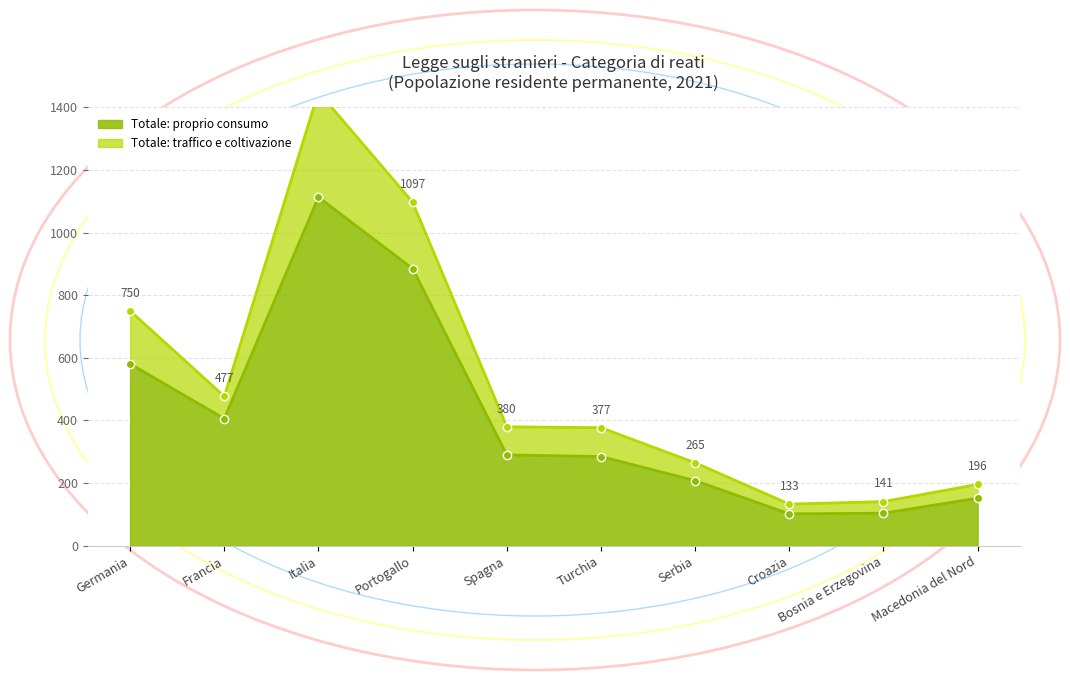

How many data points in Totale: traffico e coltivazione are less than 380?

5